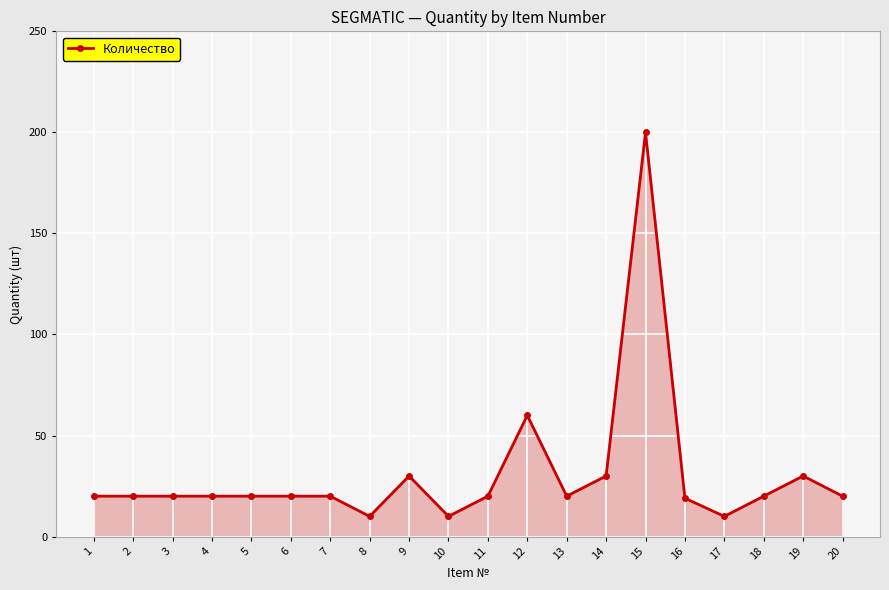

How many data points does each series have?

20